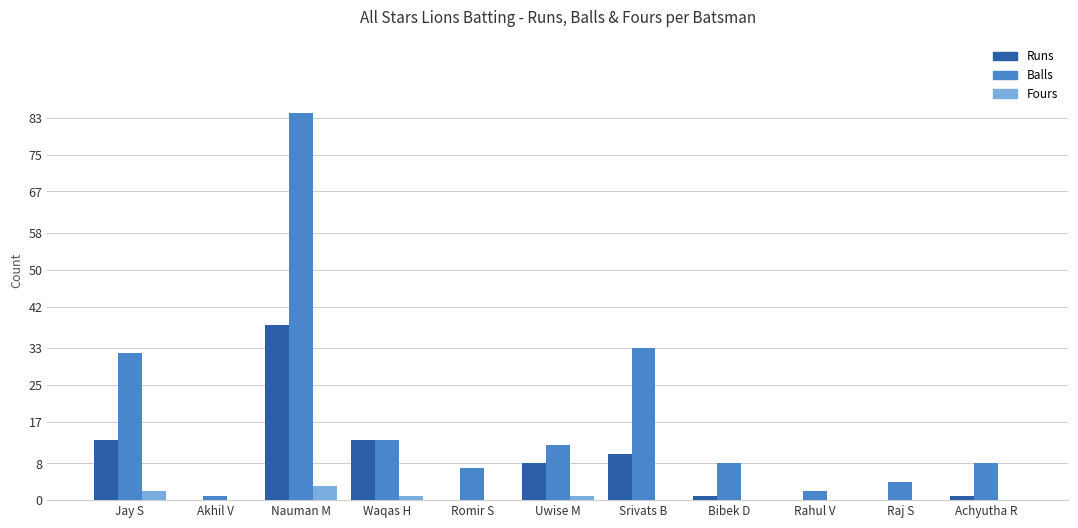

Count the number of data series in this chart.

3